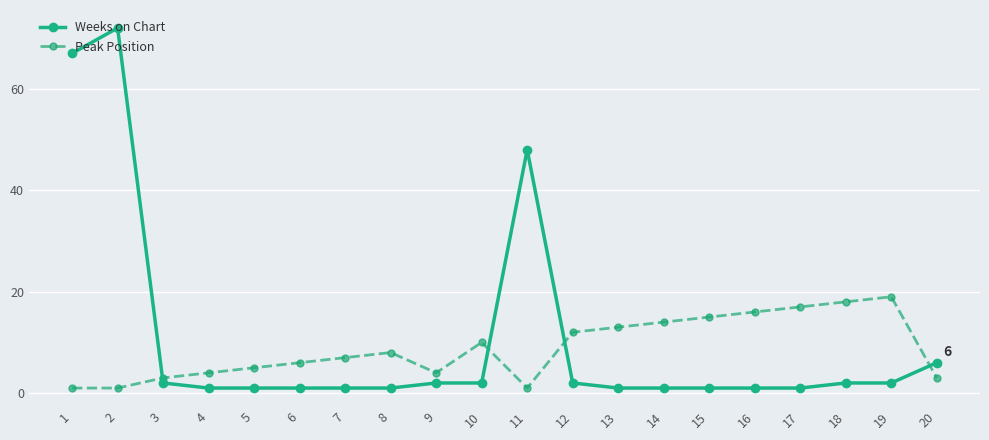

Does the chart display data point markers on the line(s)?

Yes